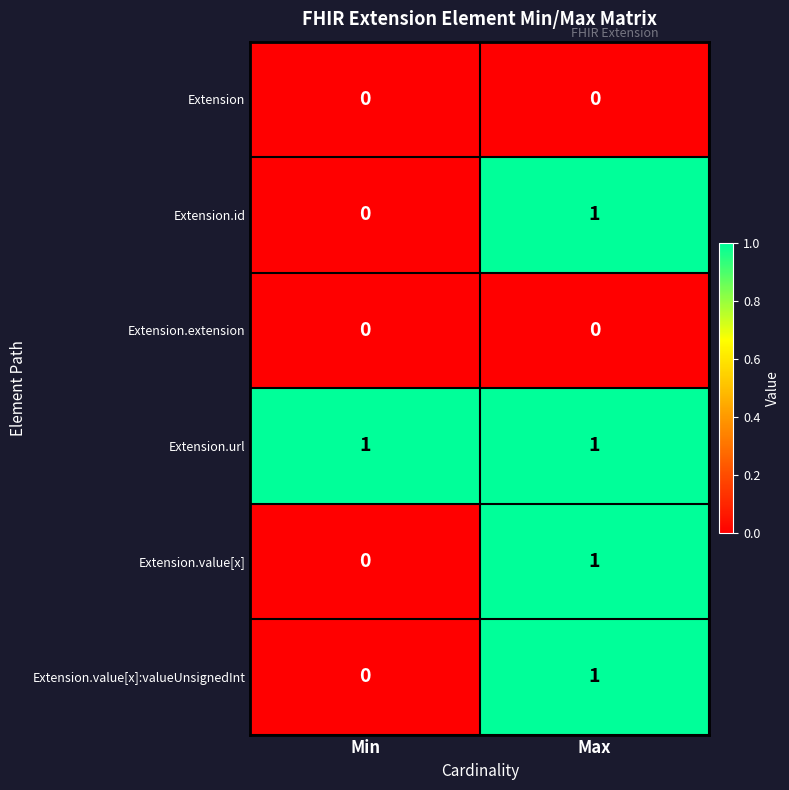

Reading right to left, transcribe all the data shown in this chart.

Extension: 0	0
Extension.id: 1	0
Extension.extension: 0	0
Extension.url: 1	1
Extension.value[x]: 1	0
Extension.value[x]:valueUnsignedInt: 1	0